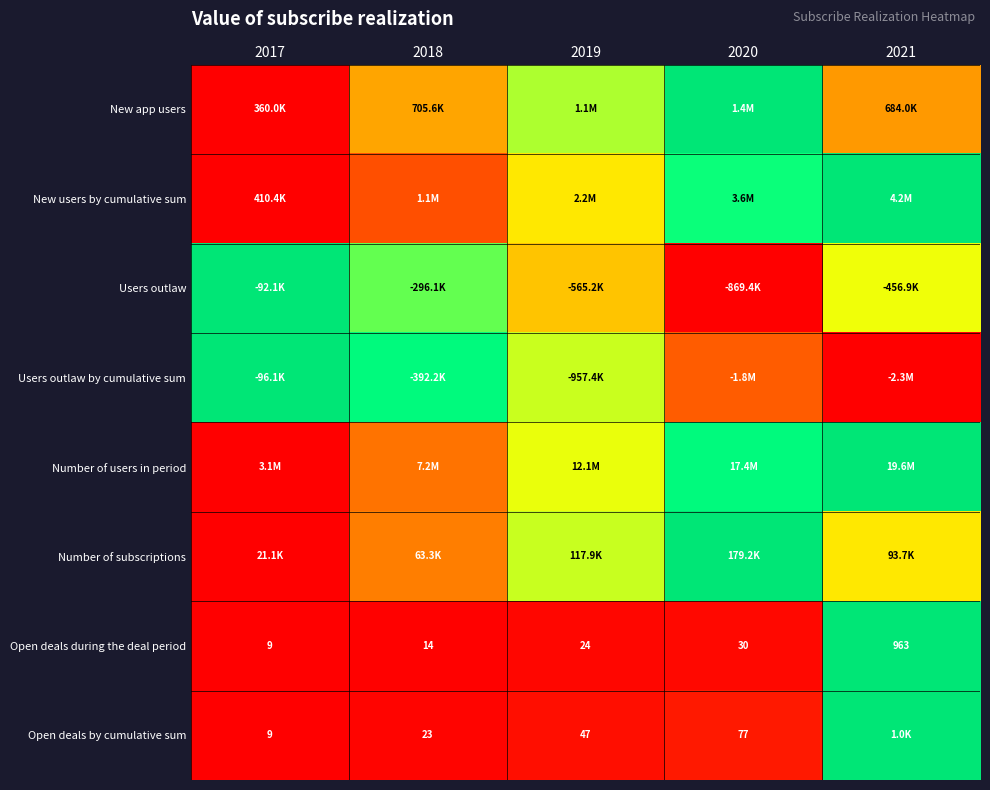

The value of Number of users in period at 2017 is -0.6. True or false?

False